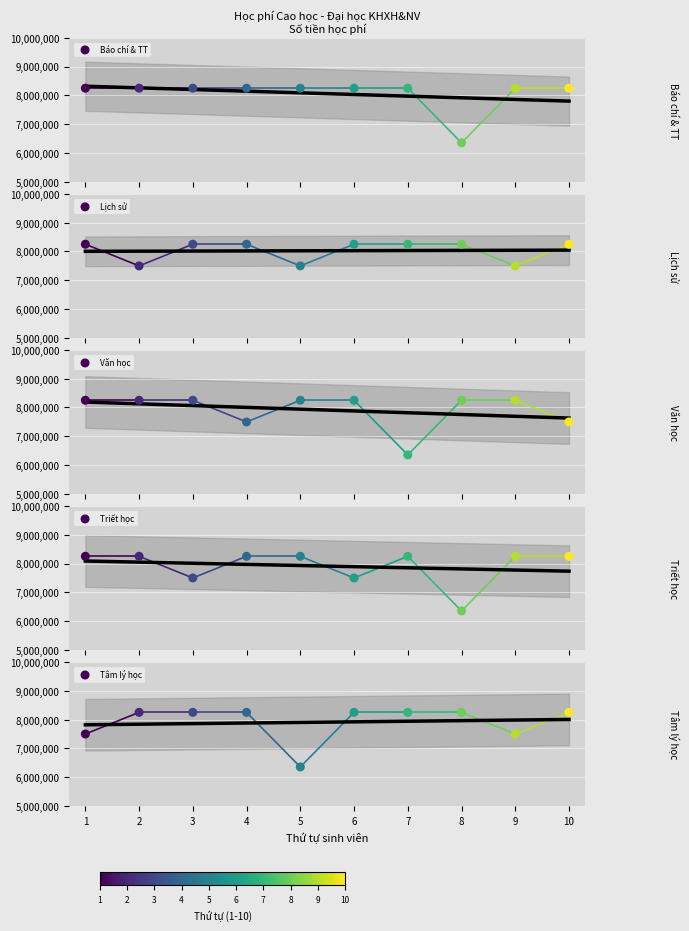

Which series has the widest spread of Y values?

Báo chí & TT